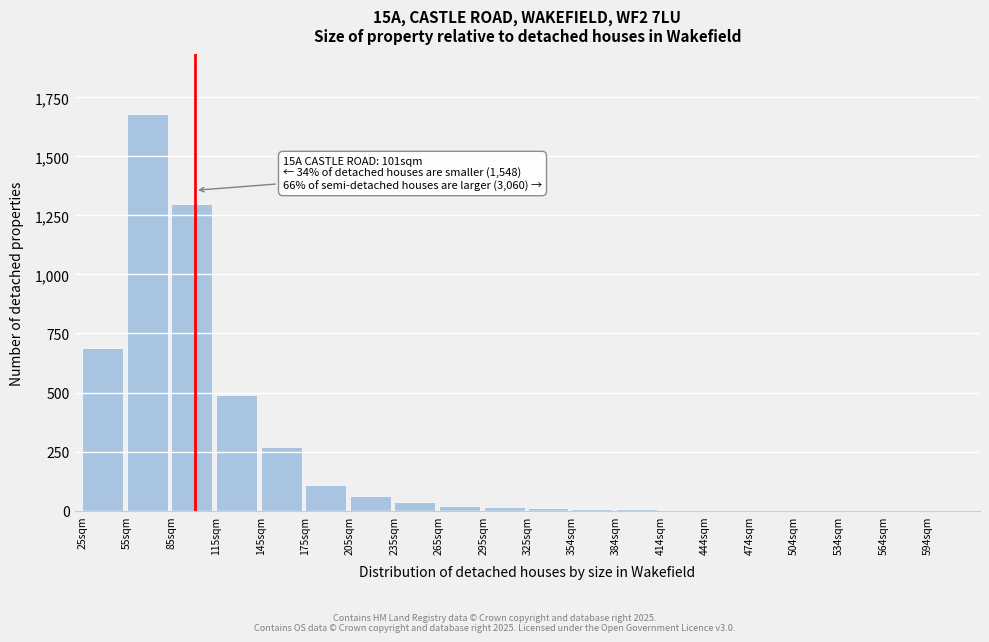

What is the sum of all values?

4707